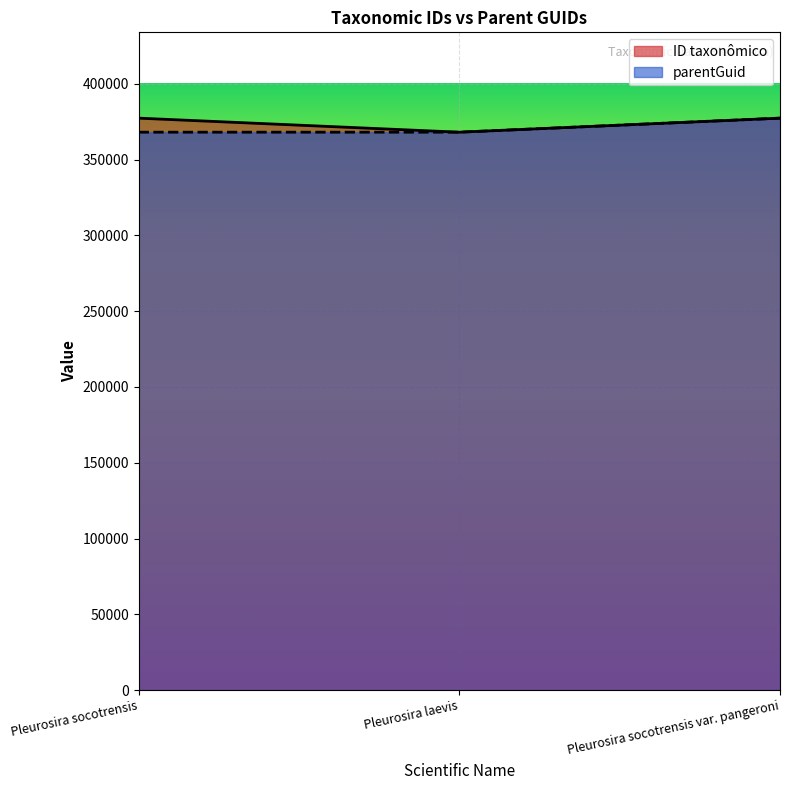

Reading left to right, what are all the values shown in this chart?

ID taxonômico: Pleurosira socotrensis=377313	Pleurosira laevis=368055	Pleurosira socotrensis var. pangeroni=377319
parentGuid: Pleurosira socotrensis=368052	Pleurosira laevis=368052	Pleurosira socotrensis var. pangeroni=377313